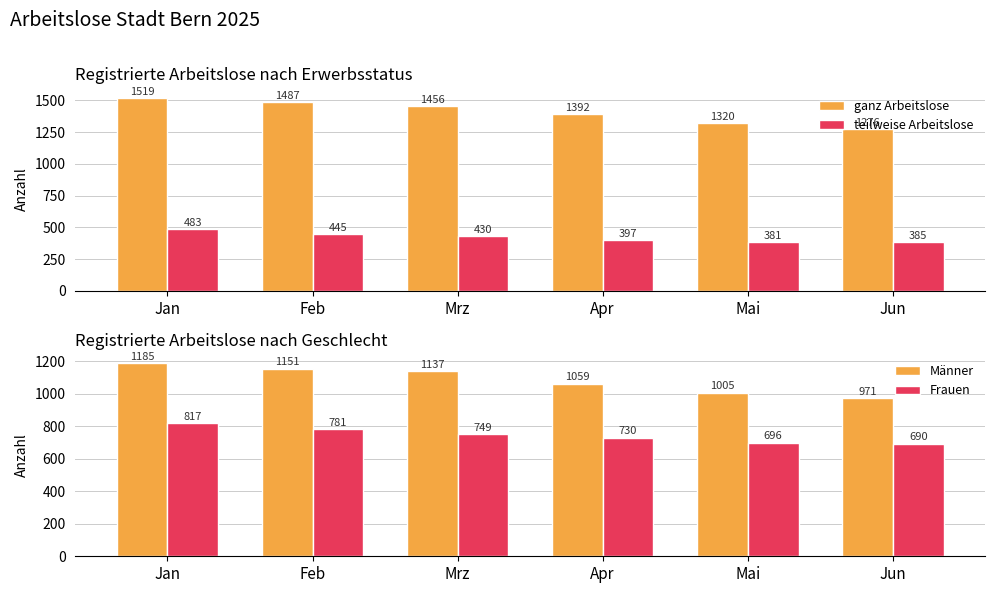

Between Mrz and Jun, which is larger?

Mrz